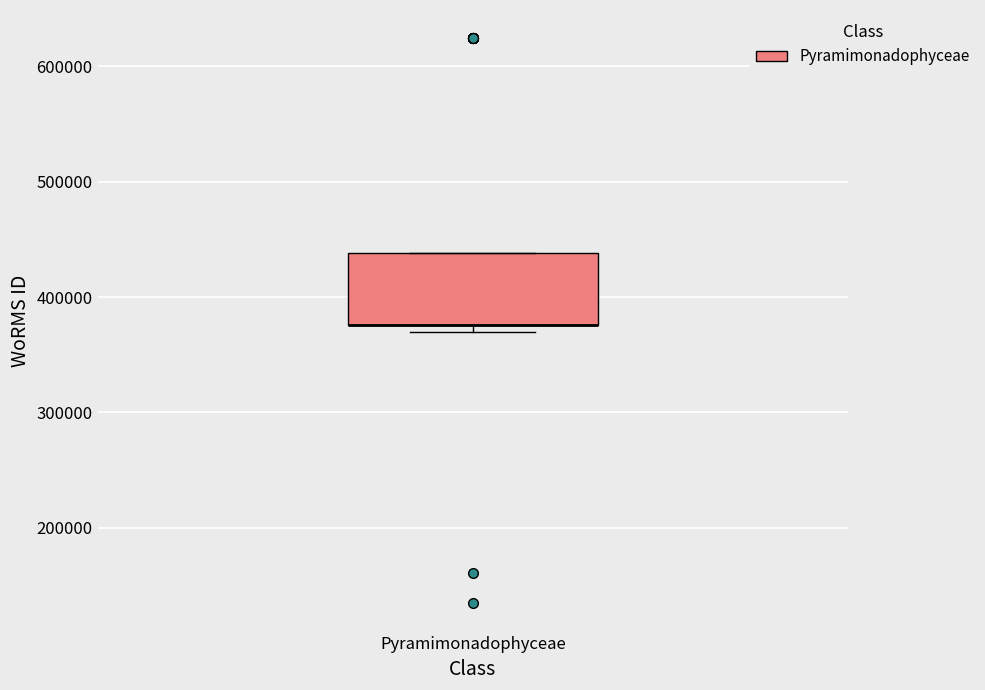

Read this box plot against the y-axis: the position of the median line, the range covered by the box, and the ends of both whiskers. The values are not printed on the chart, so give them approximately, as read against the axis.

median 380000 (drawn on the box's lower edge), box 380000 to 440000, whiskers 370000 to 440000